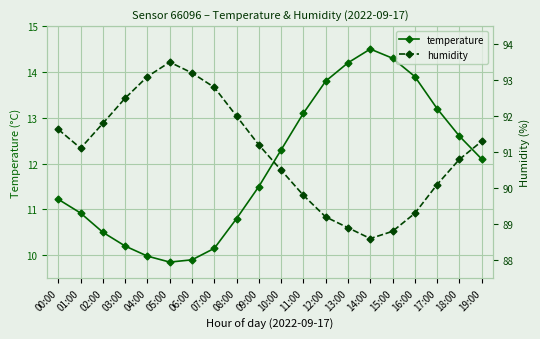

True or false: temperature and humidity cross at least once.

False